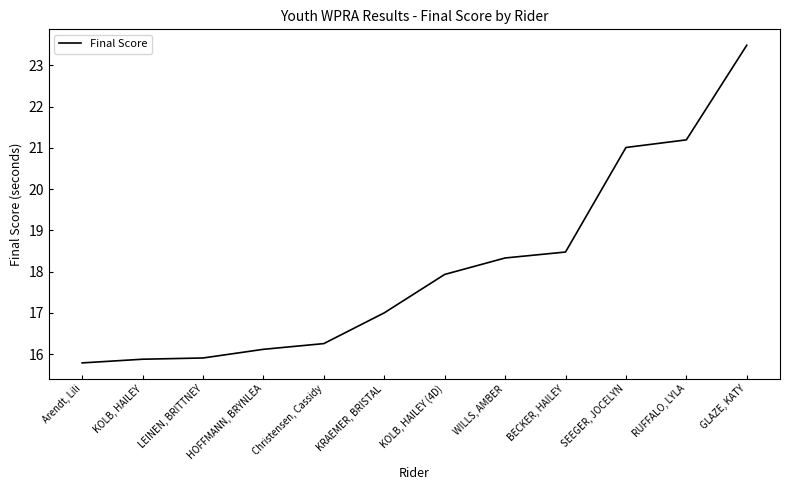

Rank the categories by value from lowest to highest.

Arendt, Lili, KOLB, HAILEY, LEINEN, BRITTNEY, HOFFMANN, BRYNLEA, Christensen, Cassidy, KRAEMER, BRISTAL, KOLB, HAILEY (4D), WILLS, AMBER, BECKER, HAILEY, SEEGER, JOCELYN, RUFFALO, LYLA, GLAZE, KATY